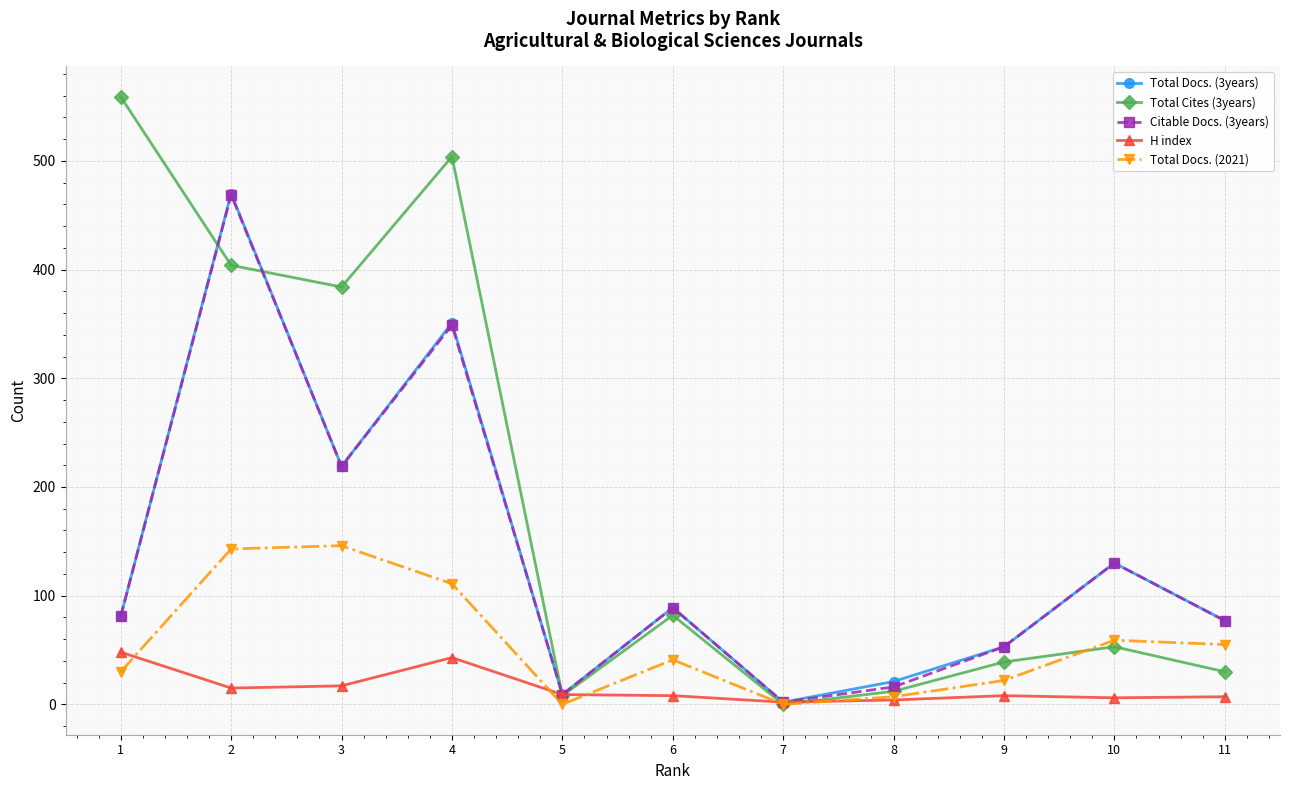

What is the maximum value for Total Docs. (3years)?

470